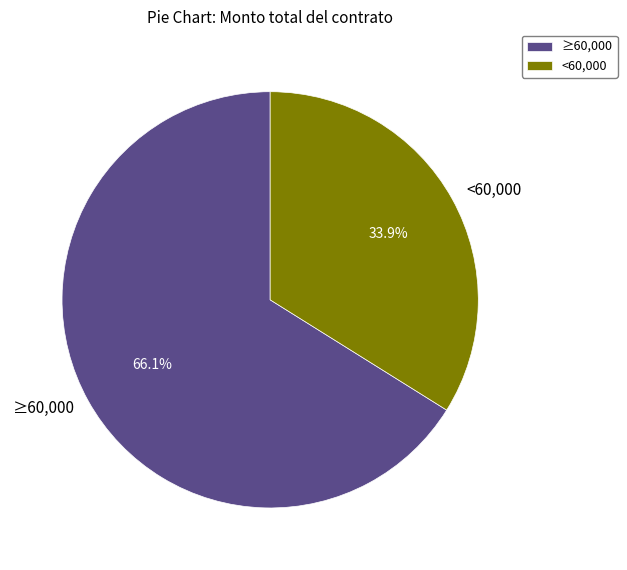

How much of the chart is everything except <60,000?

66.1%